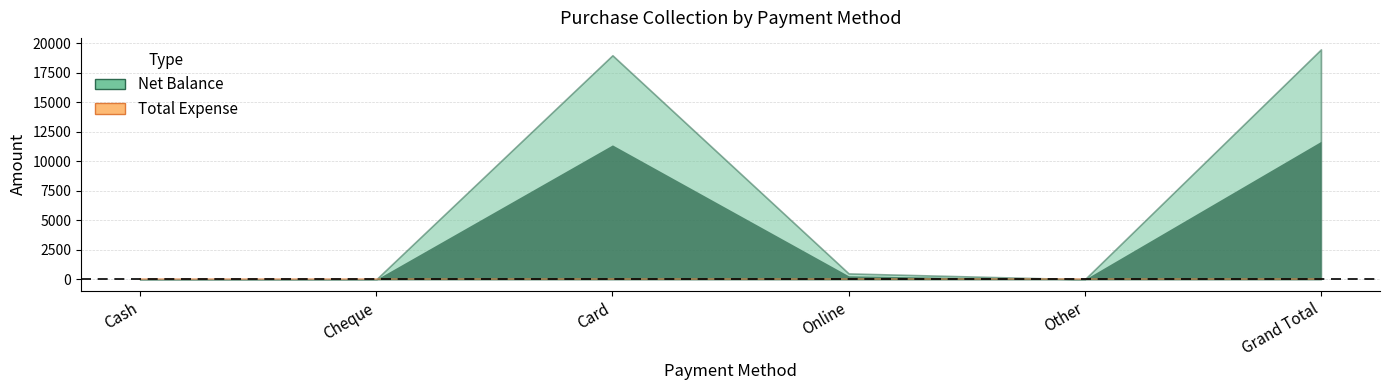

Rank the series at Other from lowest to highest value.

Net Balance, Total Expense